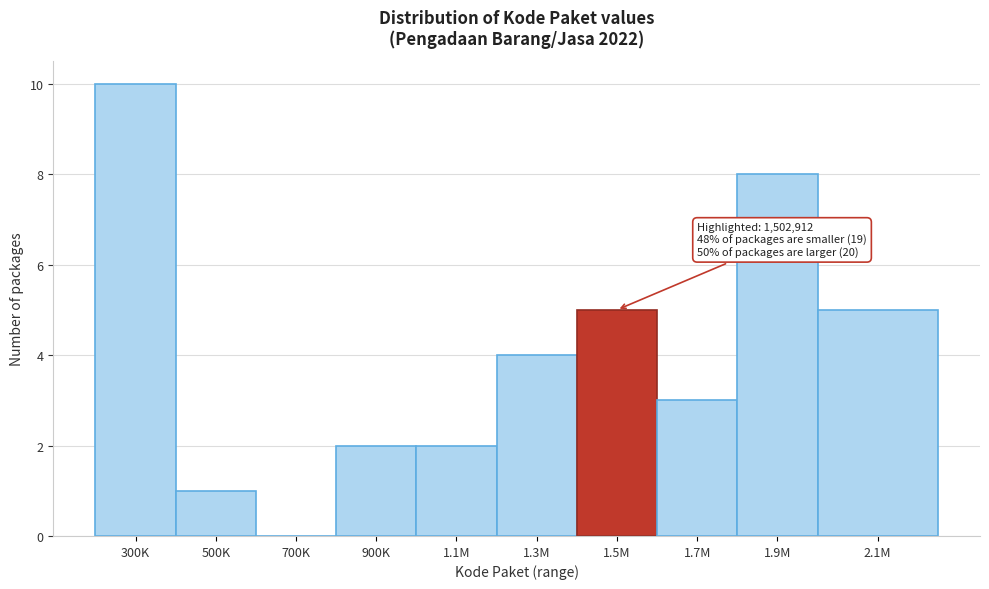

Reading left to right, list all the values displayed in this chart.

300K=10	500K=1	700K=0	900K=2	1.1M=2	1.3M=4	1.5M=5	1.7M=3	1.9M=8	2.1M=5